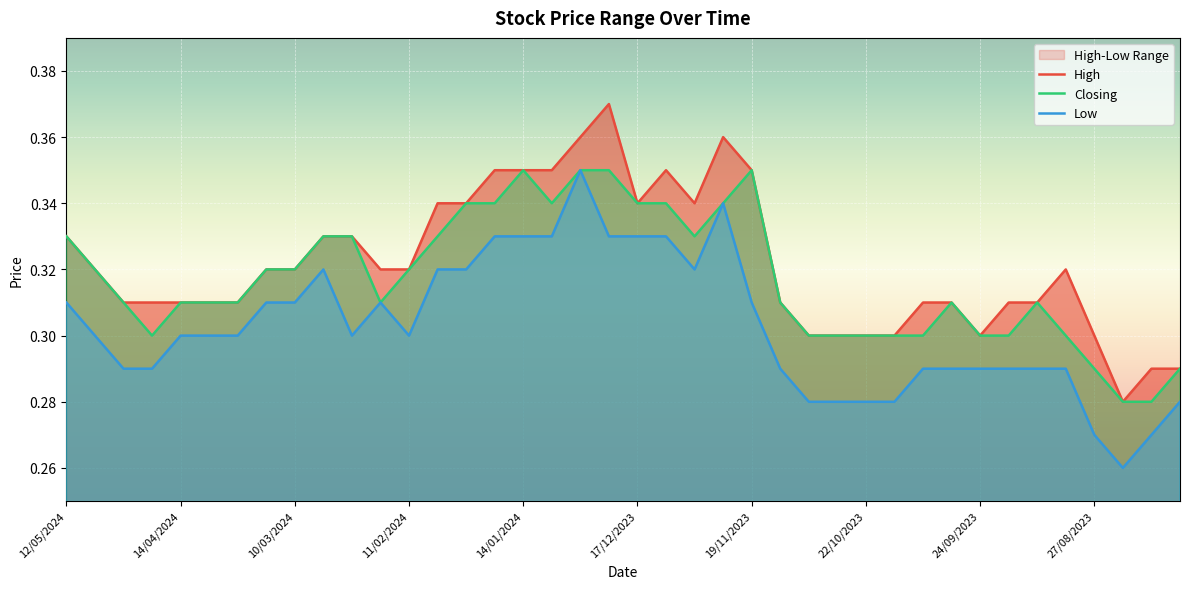

In Closing, how many points are lower than both neighbors (excluding endpoints)?

4